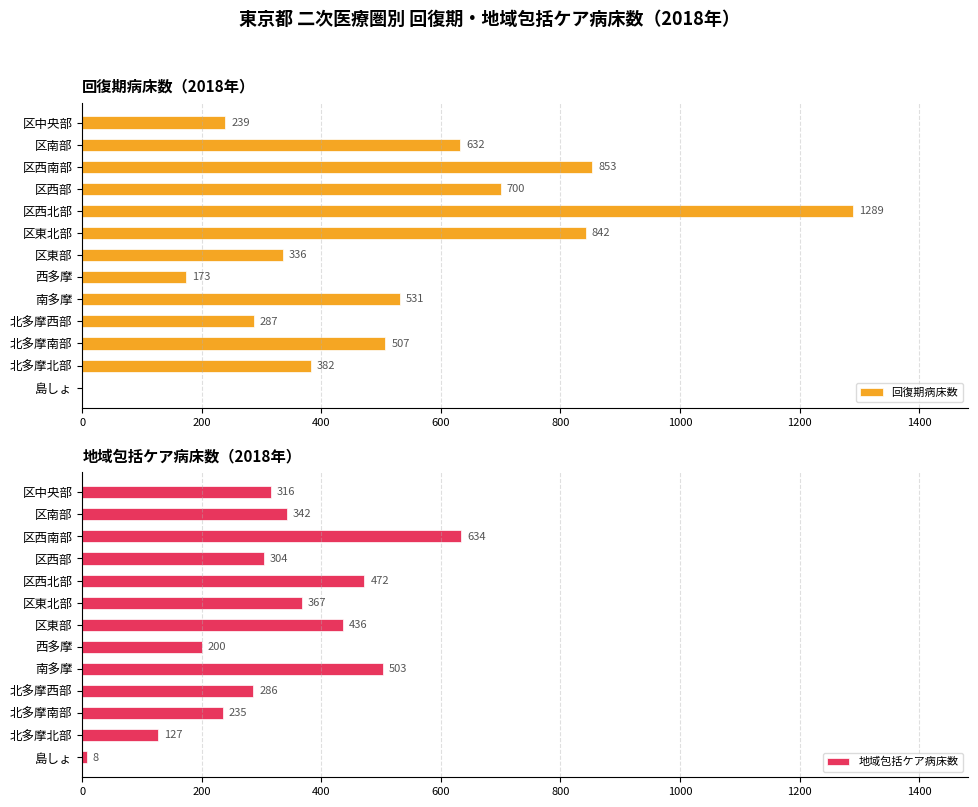

Is it true that 地域包括ケア病床数 equals 367 at 区東北部?

True